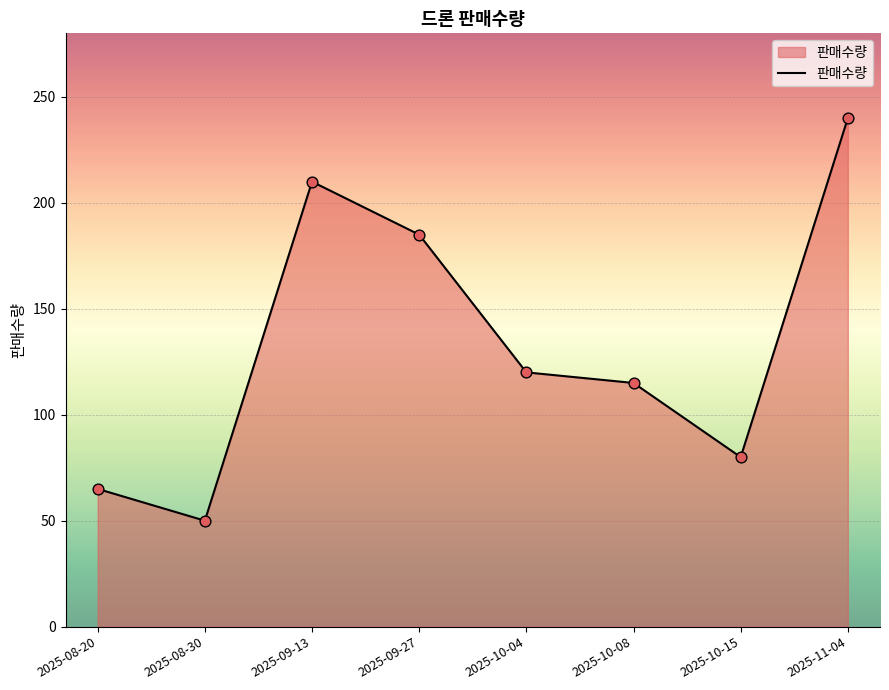

Approximately how many times larger is the value at 2025-08-20 compared to 2025-11-04?

0.3